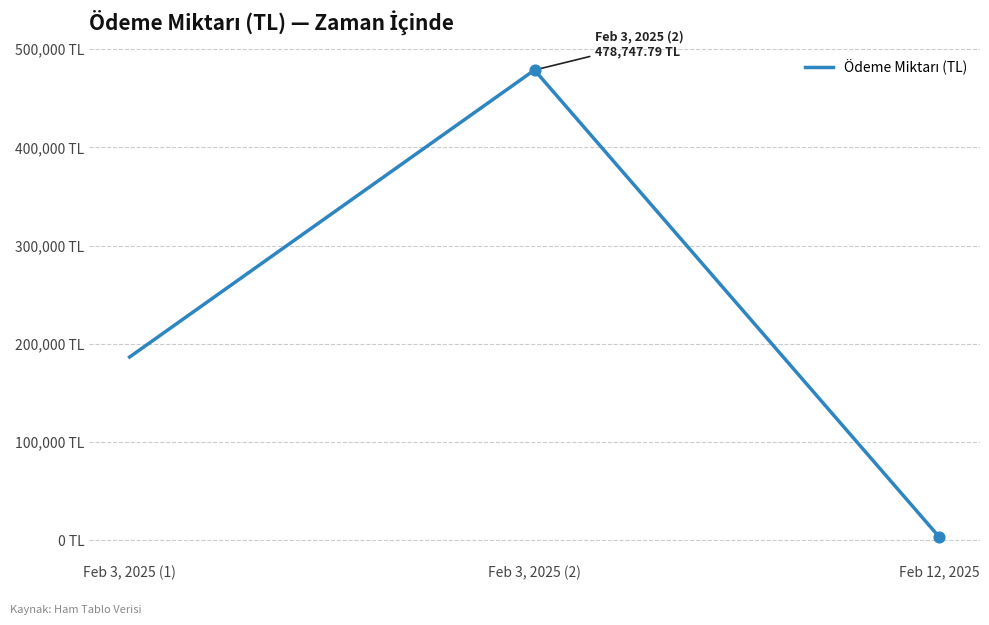

What is the change in value from Feb 3, 2025 (1) to Feb 12, 2025?

-183476.9